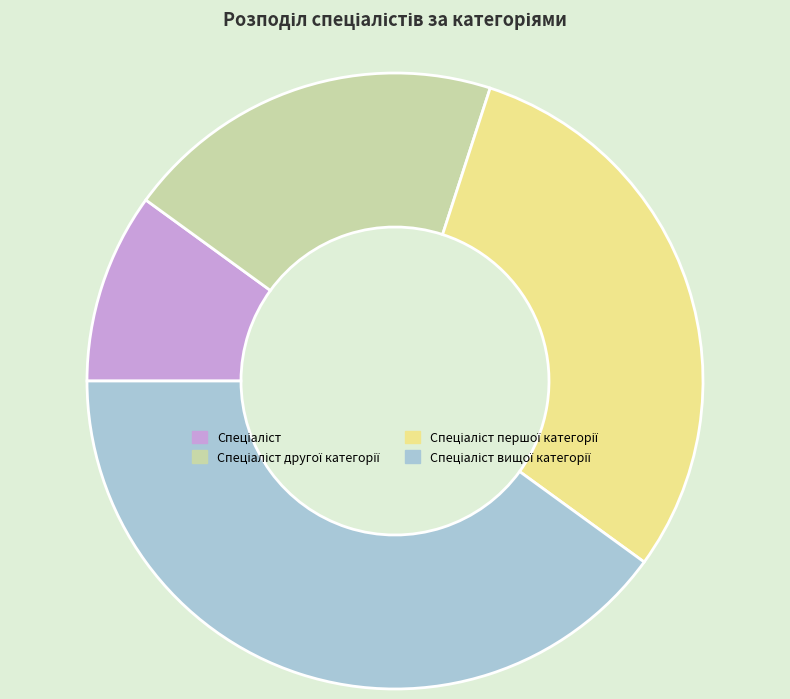

Does any single category account for the majority?

No